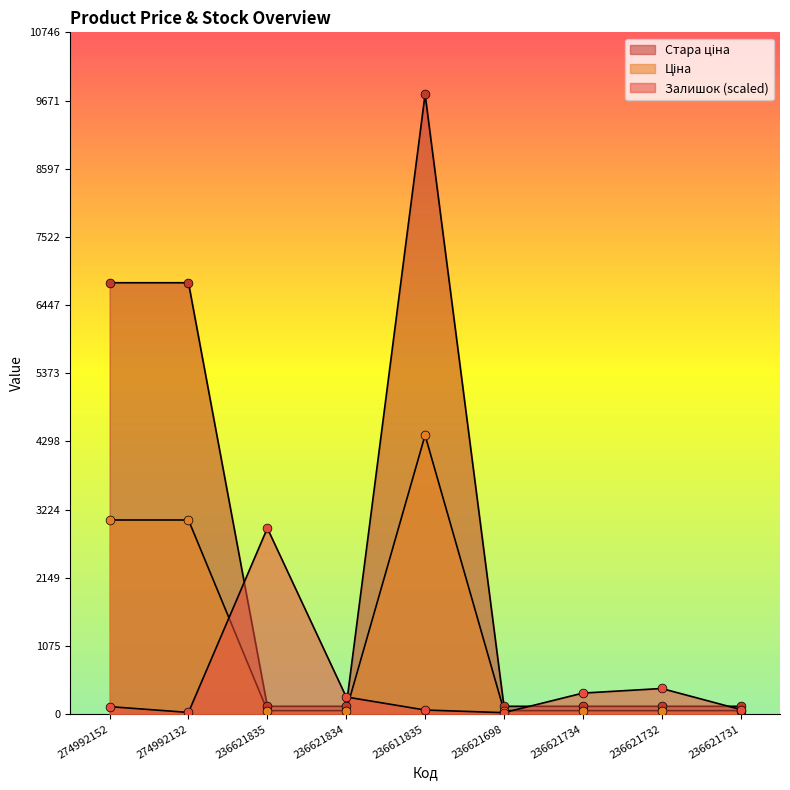

At which category is the sum across all series the highest?

236611835